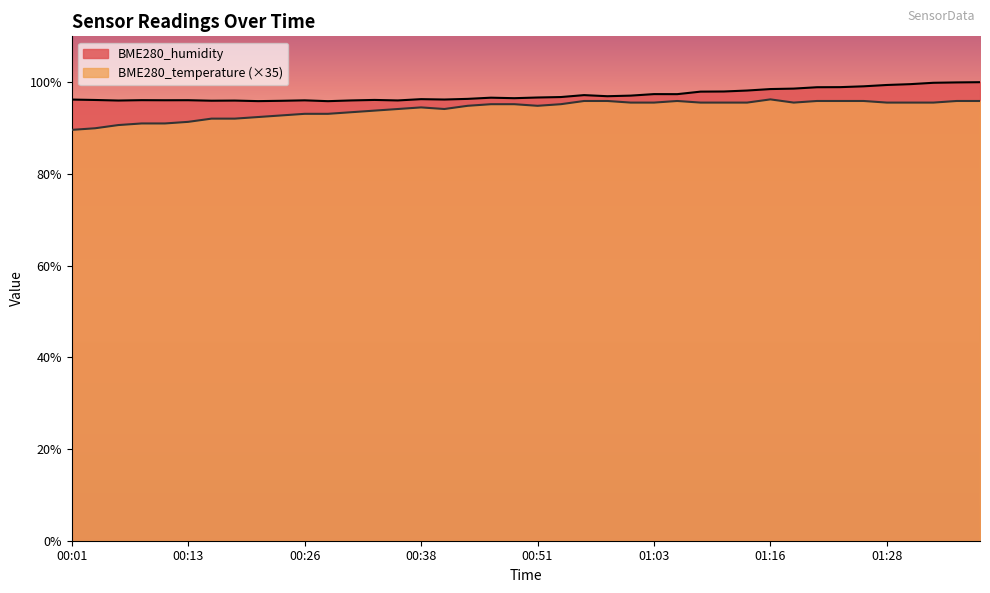

What is the difference between the BME280_humidity values at 00:23 and 01:11?

2.0